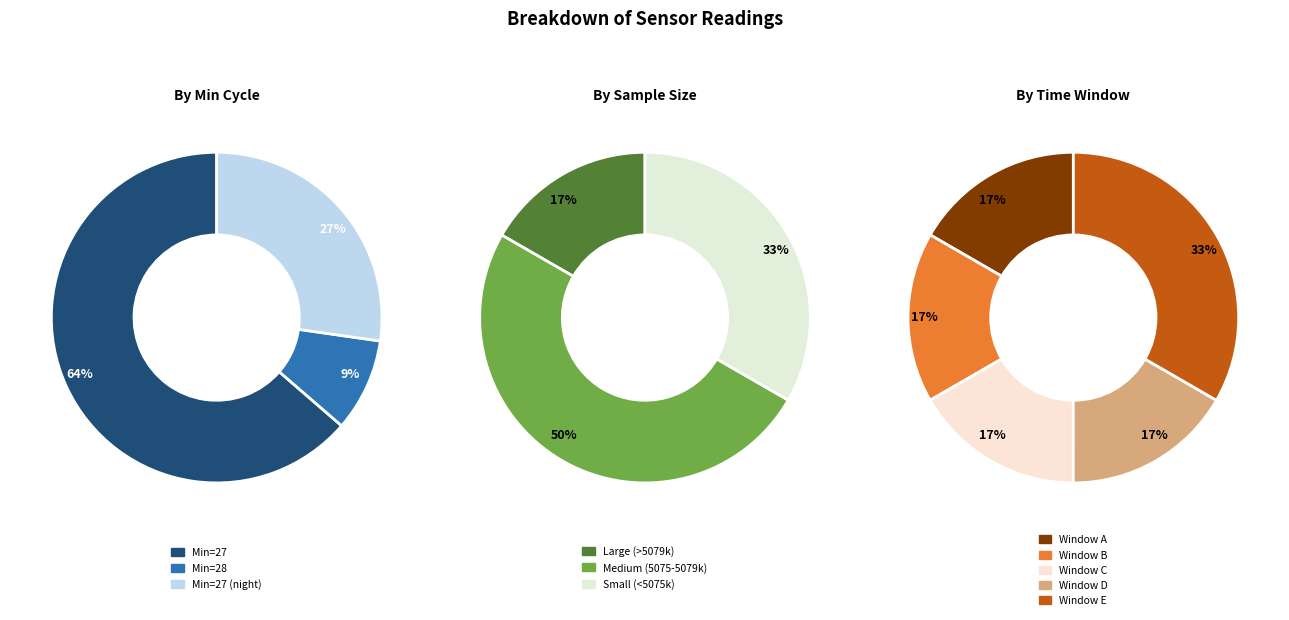

Is 27 the majority of the pie?

No